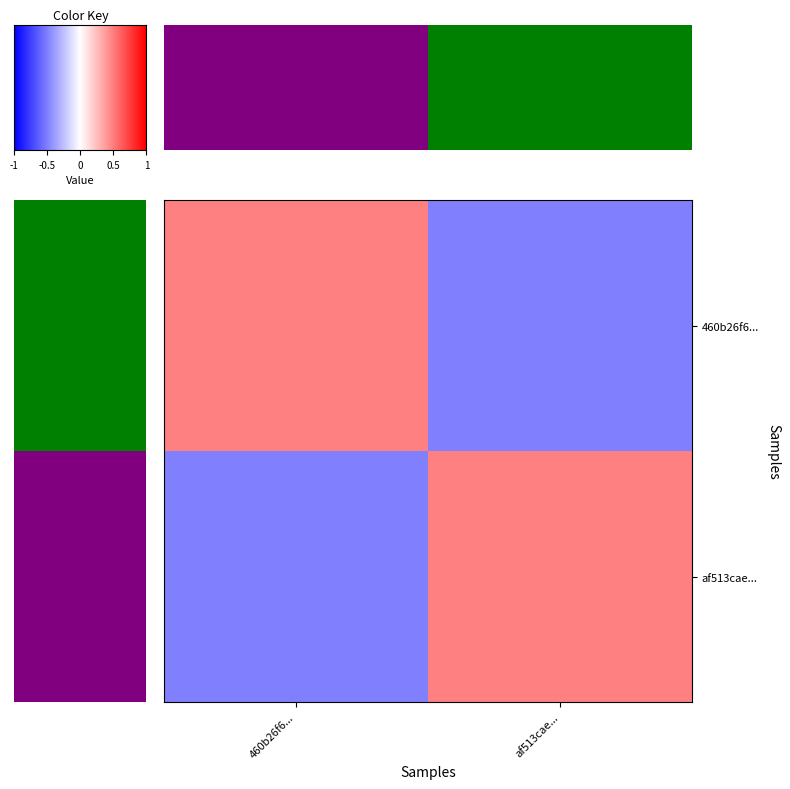

What is the highest value of the 460b26f6... series?

0.5